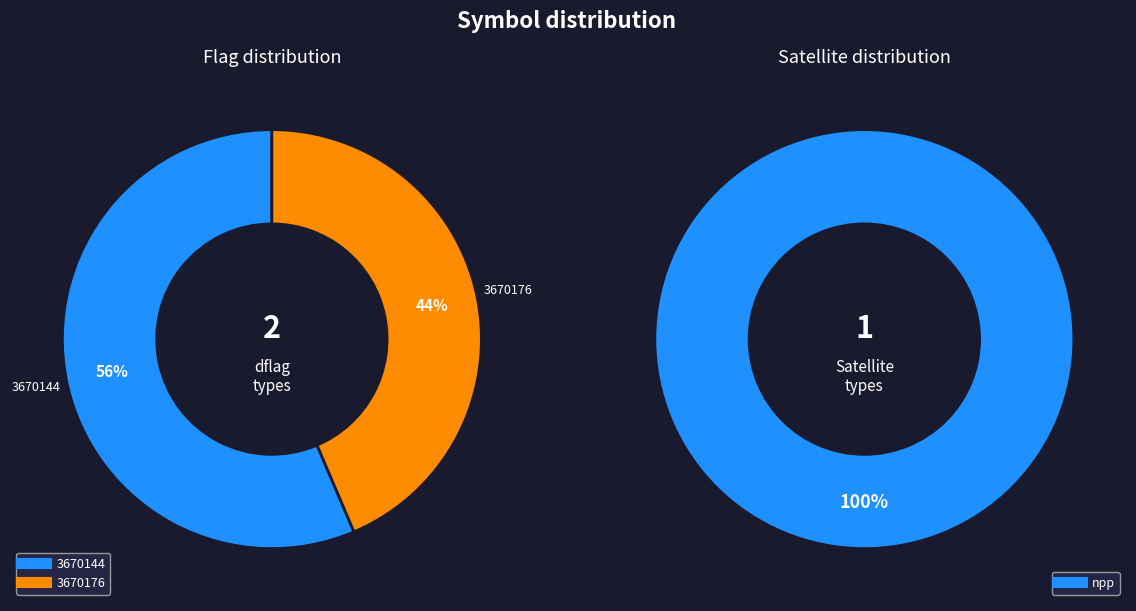

What percentage is NOT represented by 3670176?

56.4%